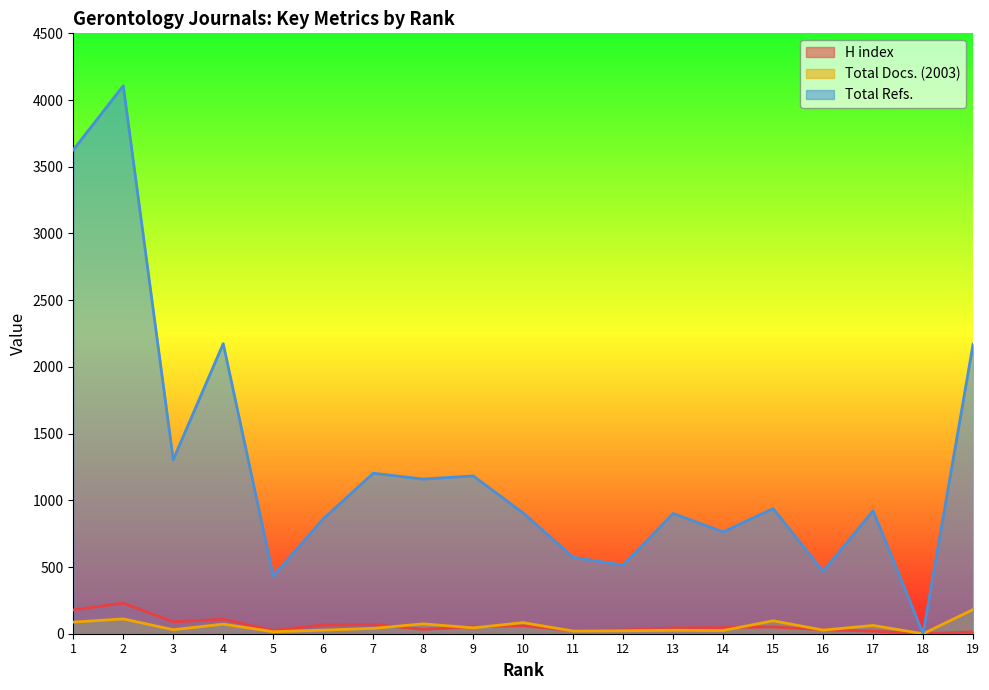

Which series has the largest range (max minus min)?

Total Refs.